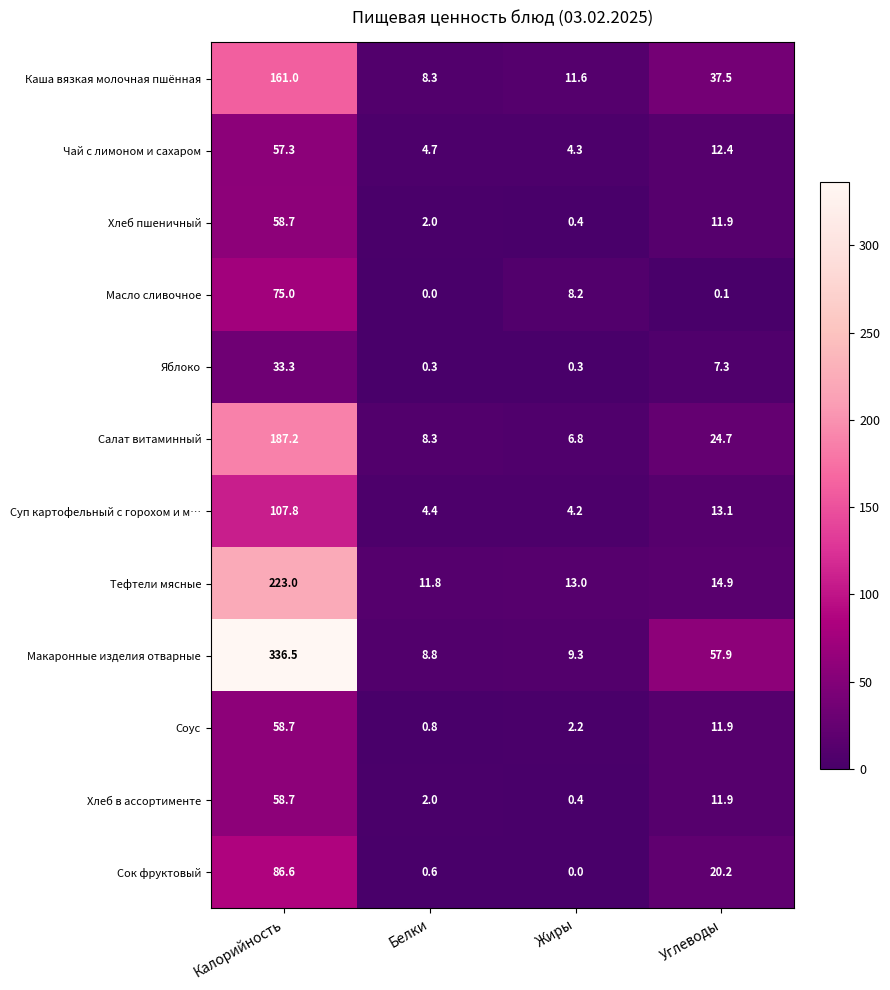

Rank the categories by Каша вязкая молочная пшённая value from lowest to highest.

Белки, Жиры, Углеводы, Калорийность